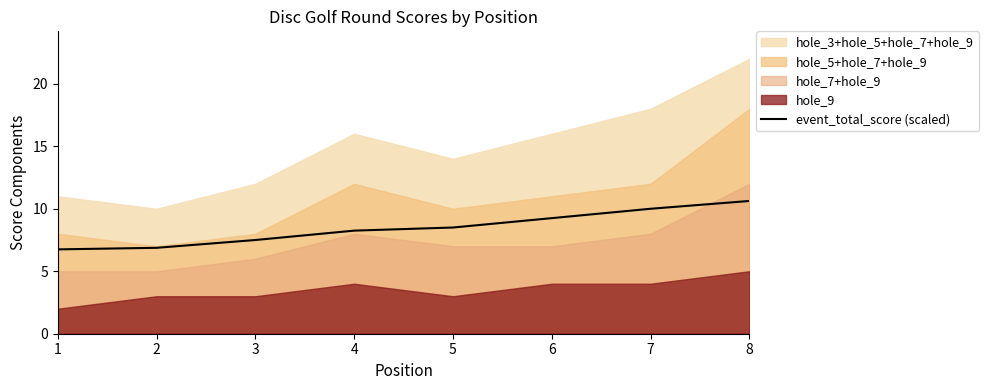

What is the value of the 7th point from the left?

10.0